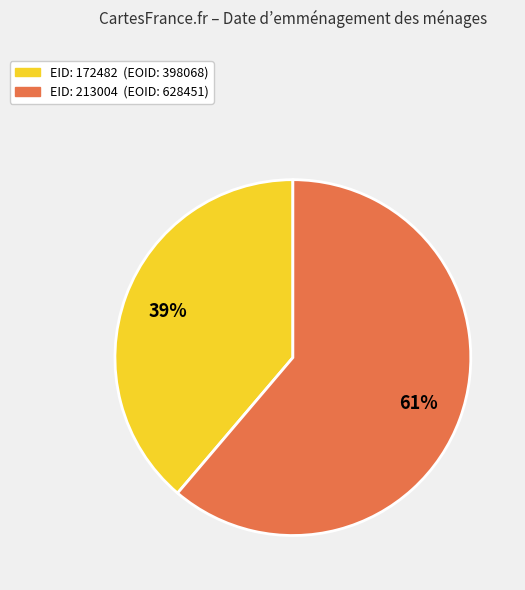

How many segments does this pie chart have?

2